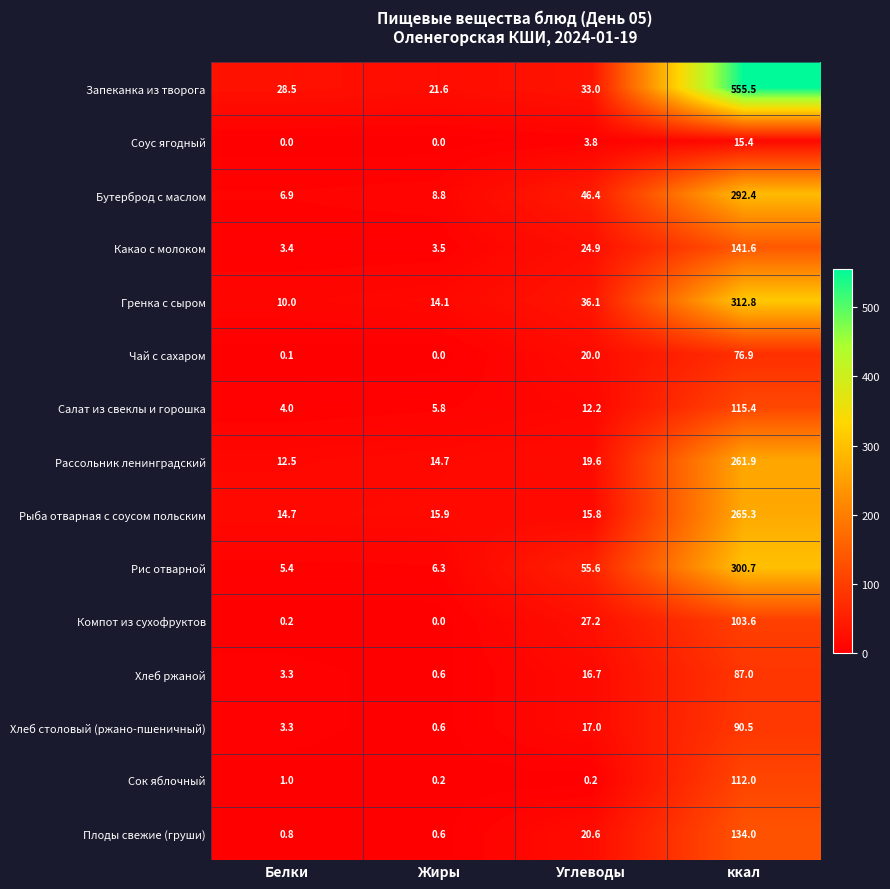

Count the number of data series in this chart.

15